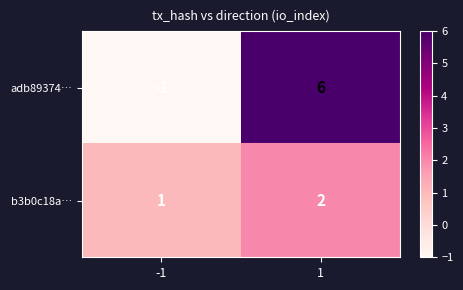

What is the difference between the adb89374… values at -1 and 1?

7